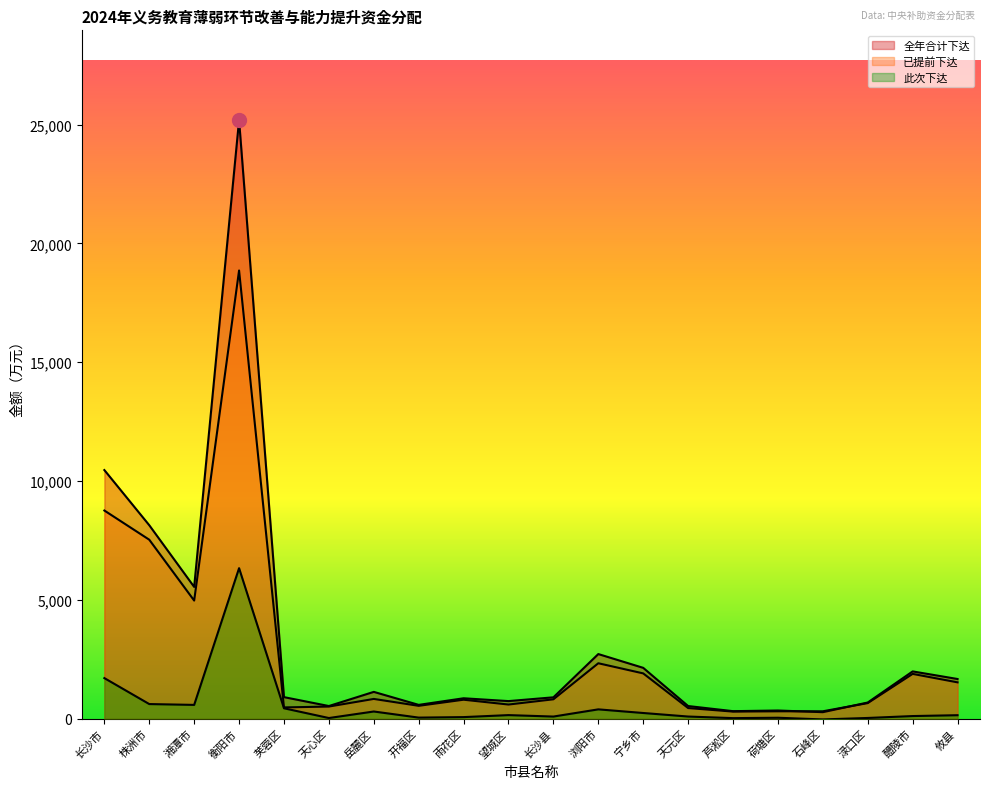

What are all the series names shown in the legend?

全年合计下达, 已提前下达, 此次下达